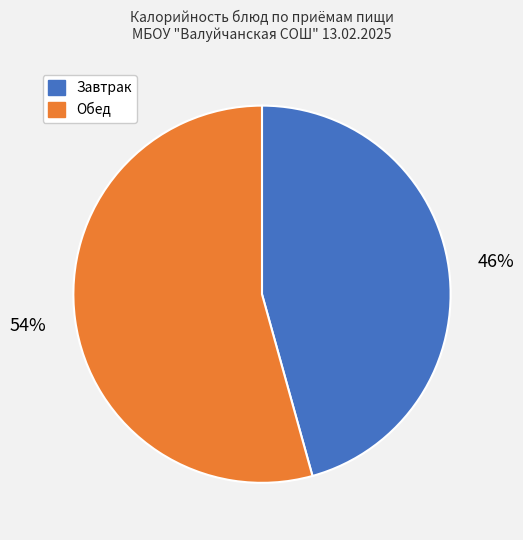

Does any single category account for the majority?

Yes